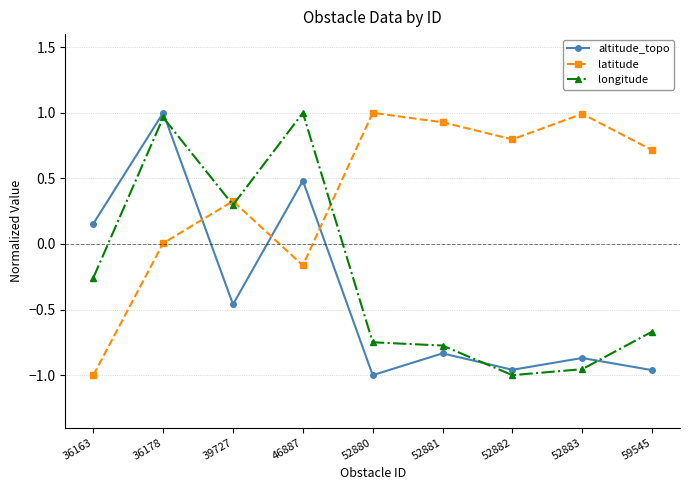

Where is altitude_topo nearest to the value 0?

36163